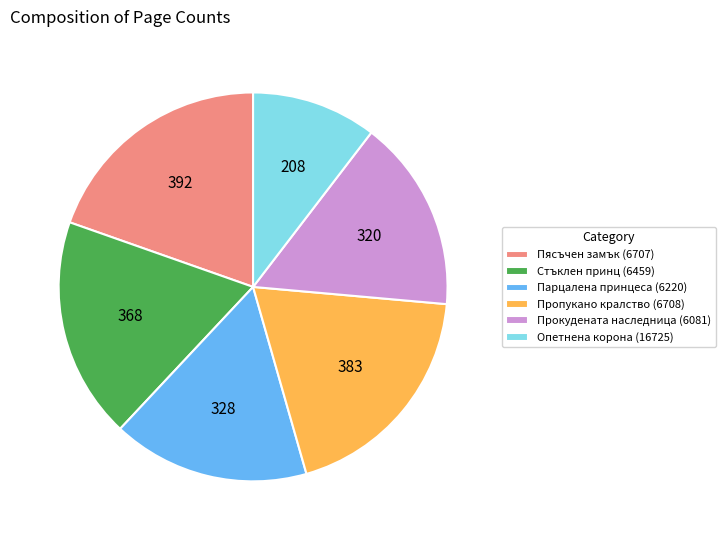

Which category has the smallest portion of the pie?

Опетнена корона (16725)